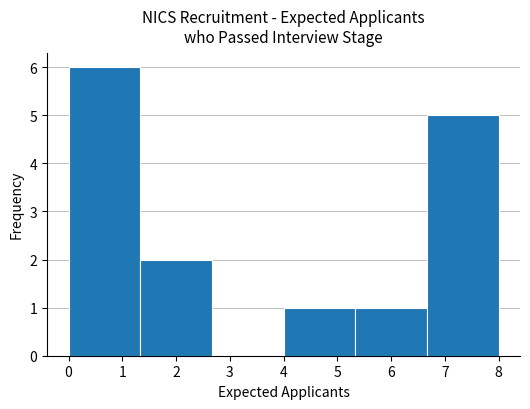

Over which range of the x-axis is the bar tallest?

0.0 to 1.3